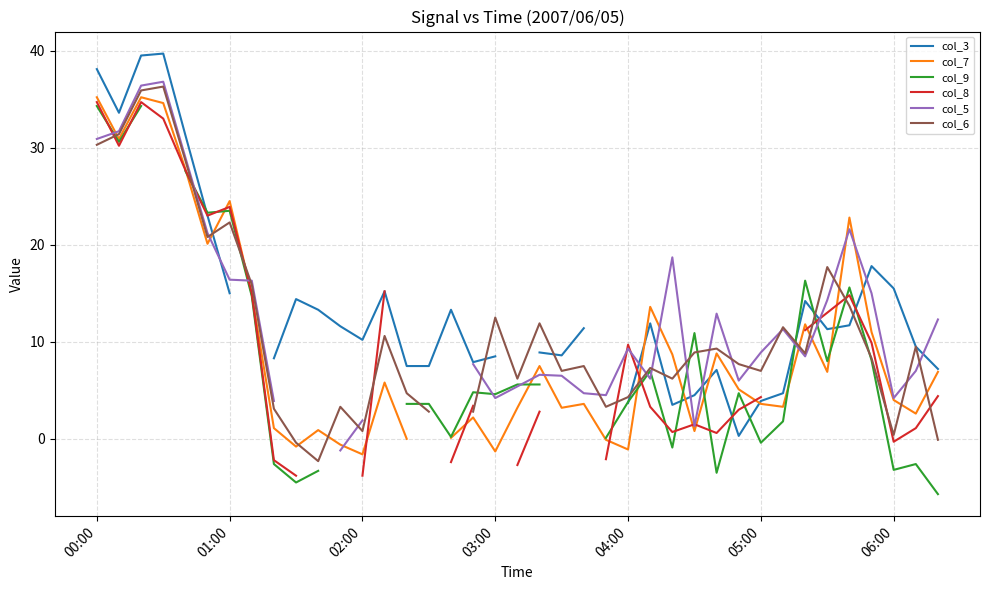

How many lines are shown in the chart?

6